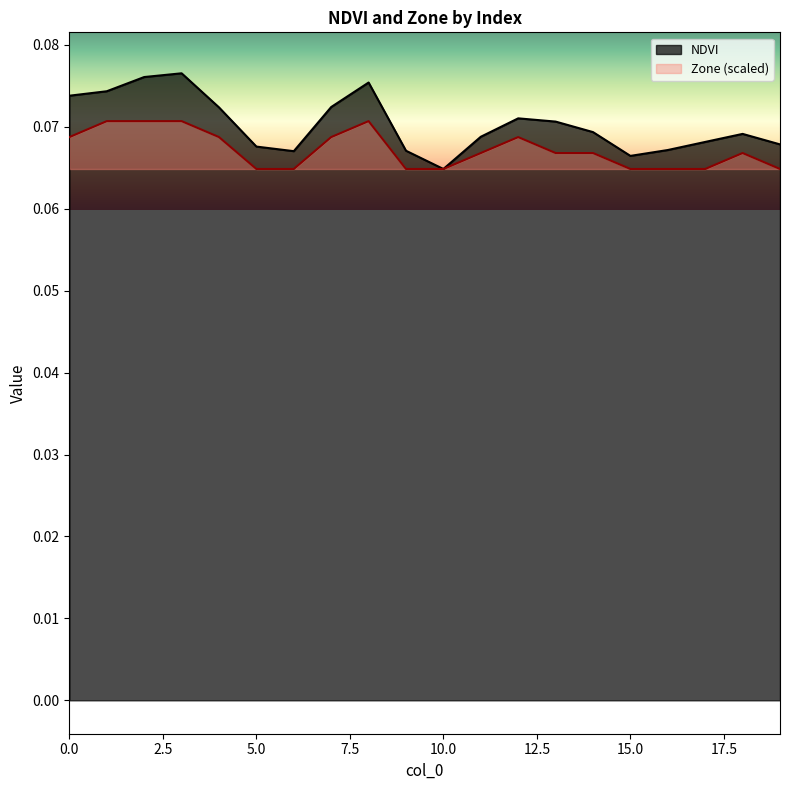

Which has a higher value, 5 or 6?

5